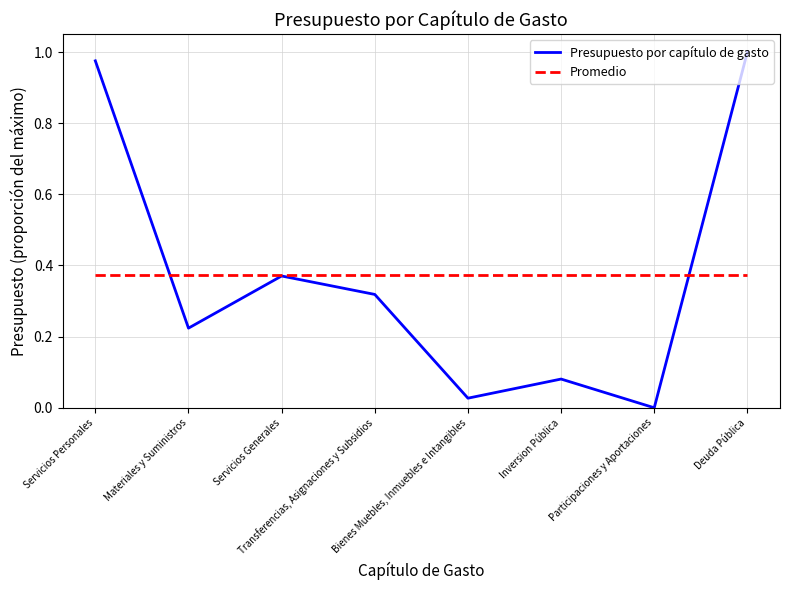

What is the sum of the values at Participaciones y Aportaciones and Deuda Pública?

1.0